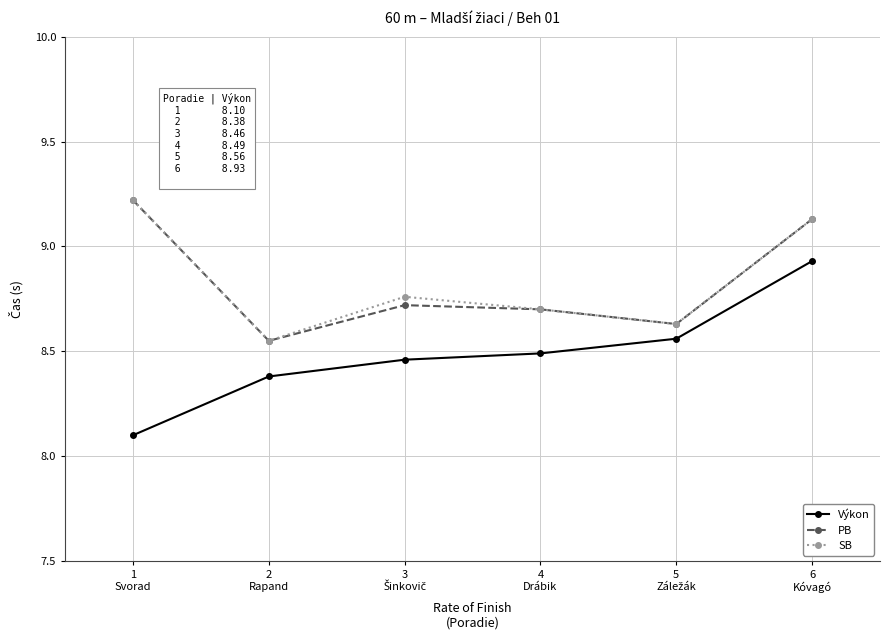

What is the highest value of the SB series?

9.2